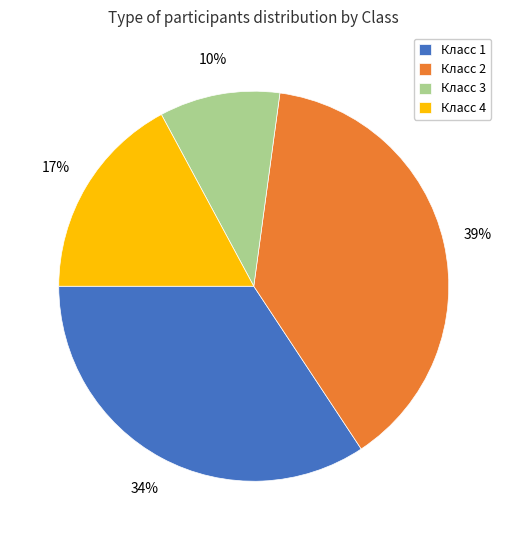

Is there a majority slice in this chart?

No